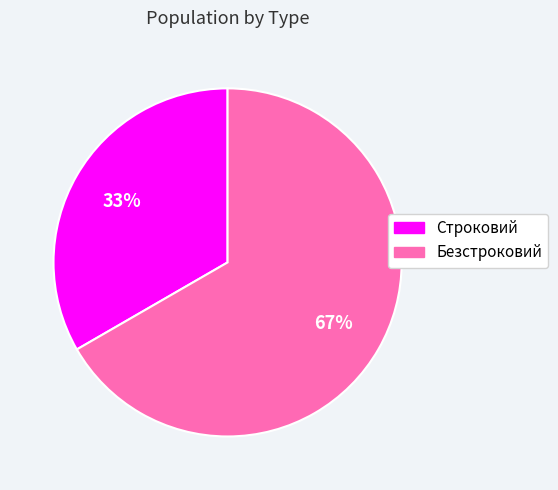

Do Строковий and Безстроковий together represent more than half of the pie?

Yes